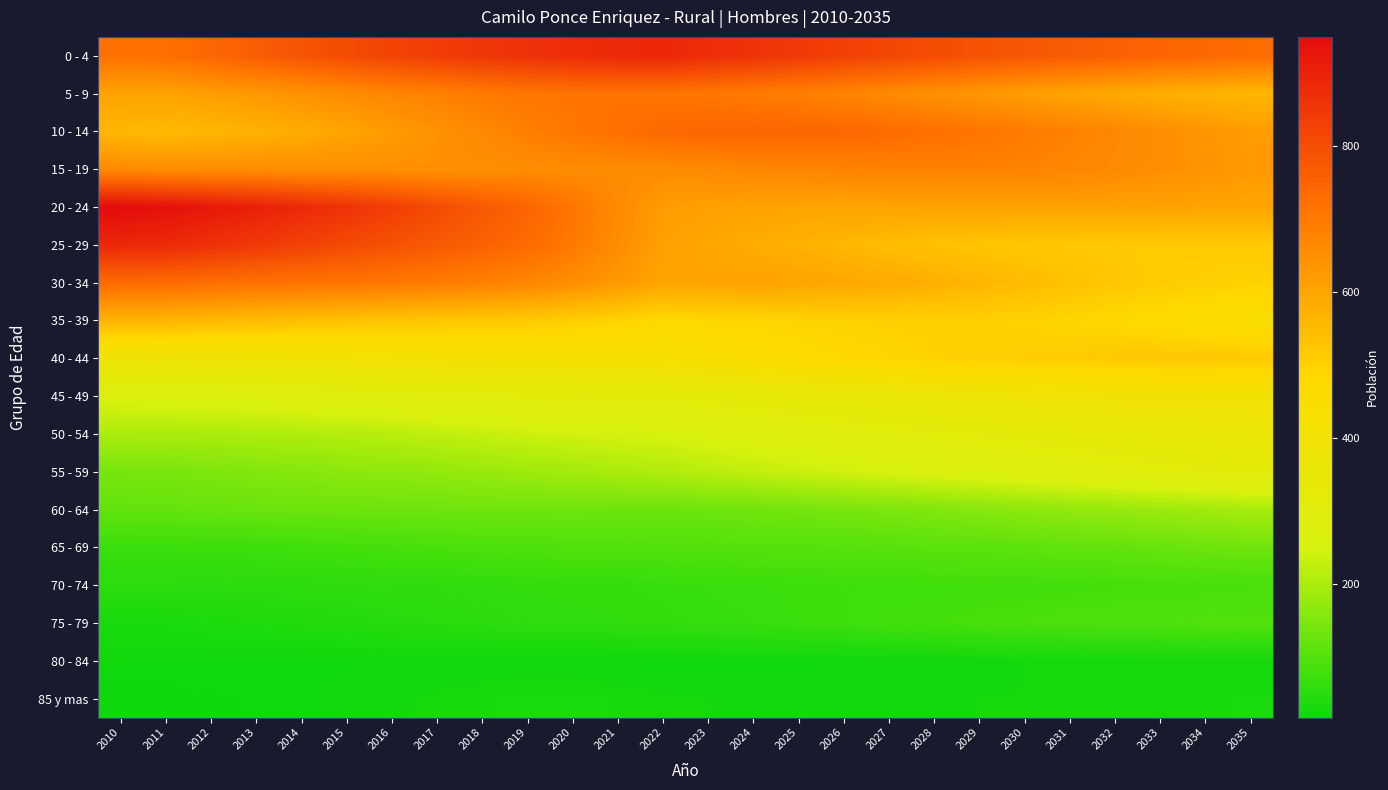

How many data points does each series have?

26